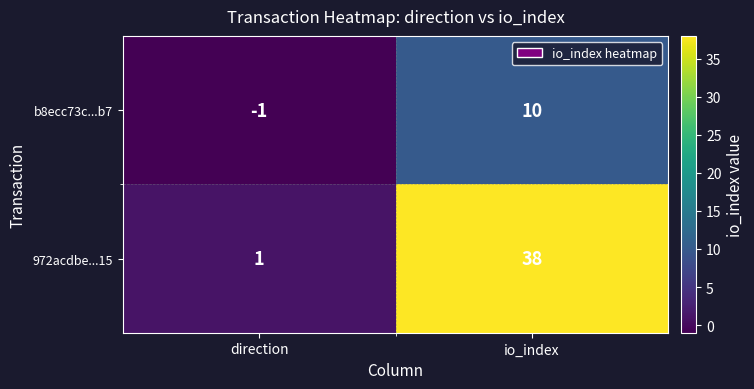

What is the difference between the highest and lowest values at direction?

2